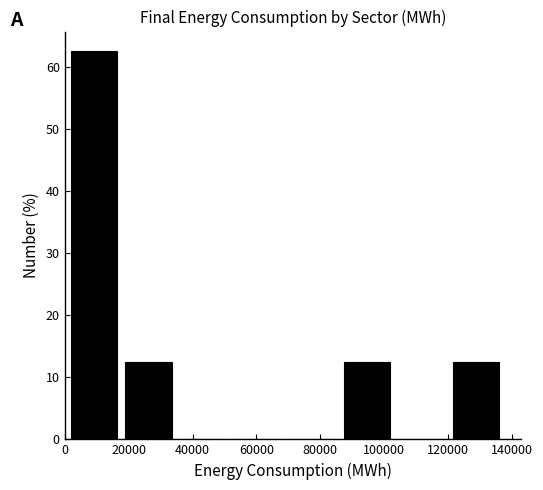

Over which range of the x-axis is the bar tallest?

0 to 18000